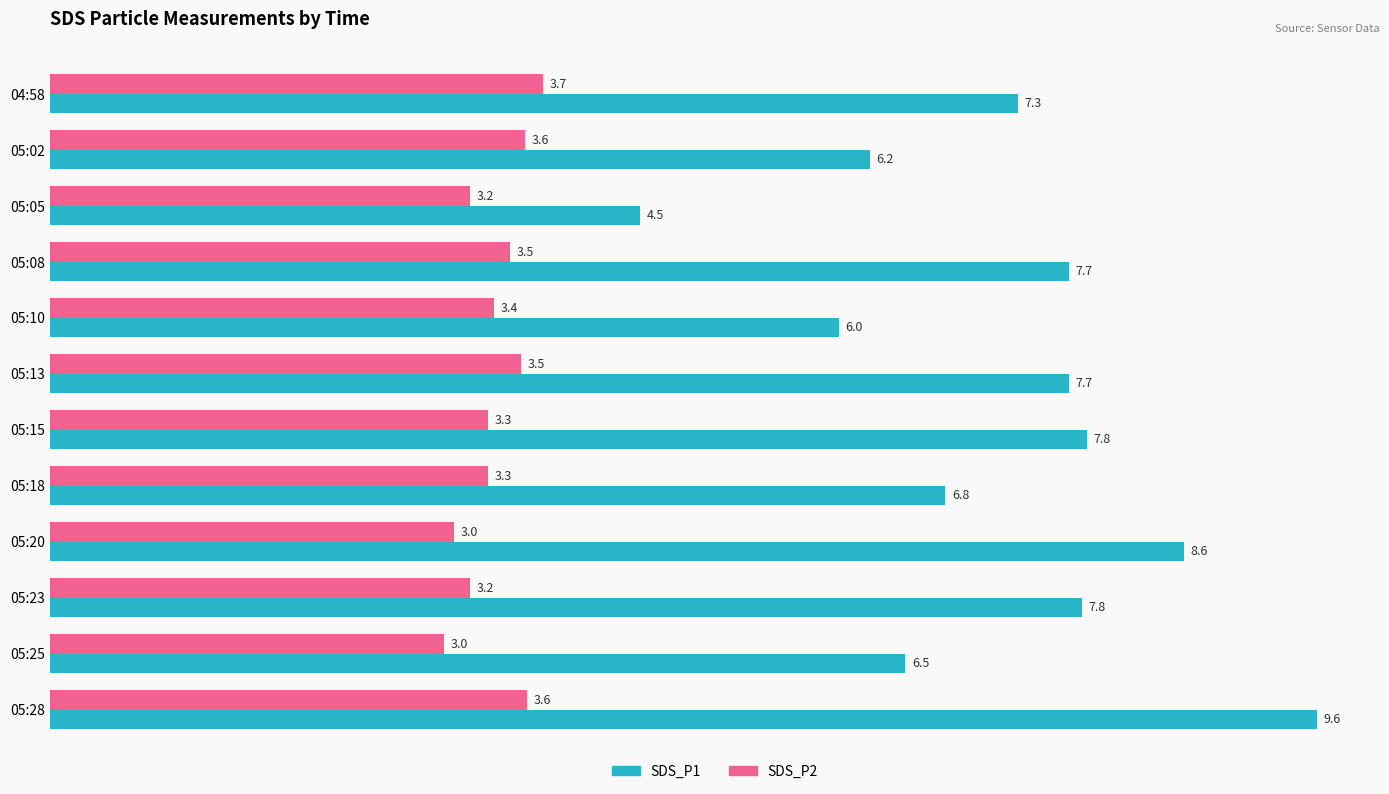

The SDS_P1 series shows 7.7 at 05:08. True or false?

True